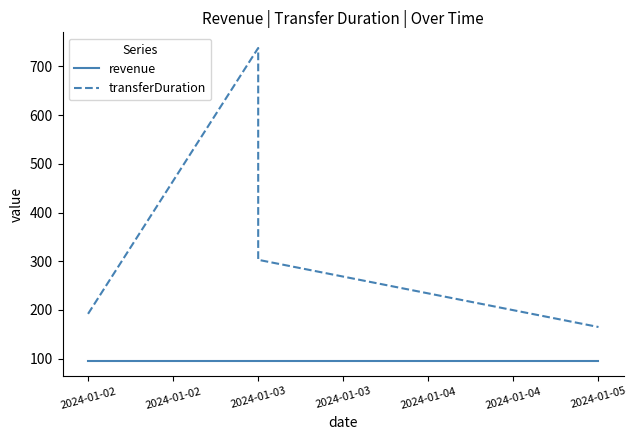

Which has a higher value, 2024-01-03 or 2024-01-02?

2024-01-03